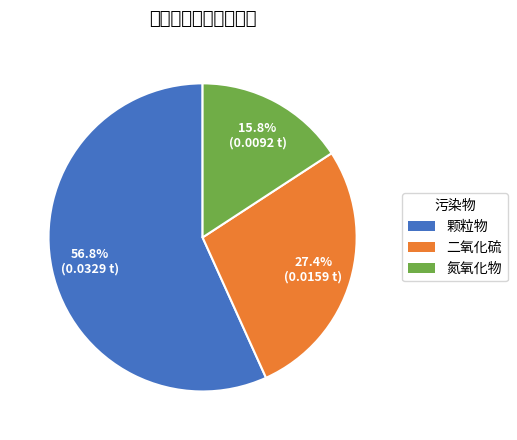

Which category accounts for the majority?

颗粒物